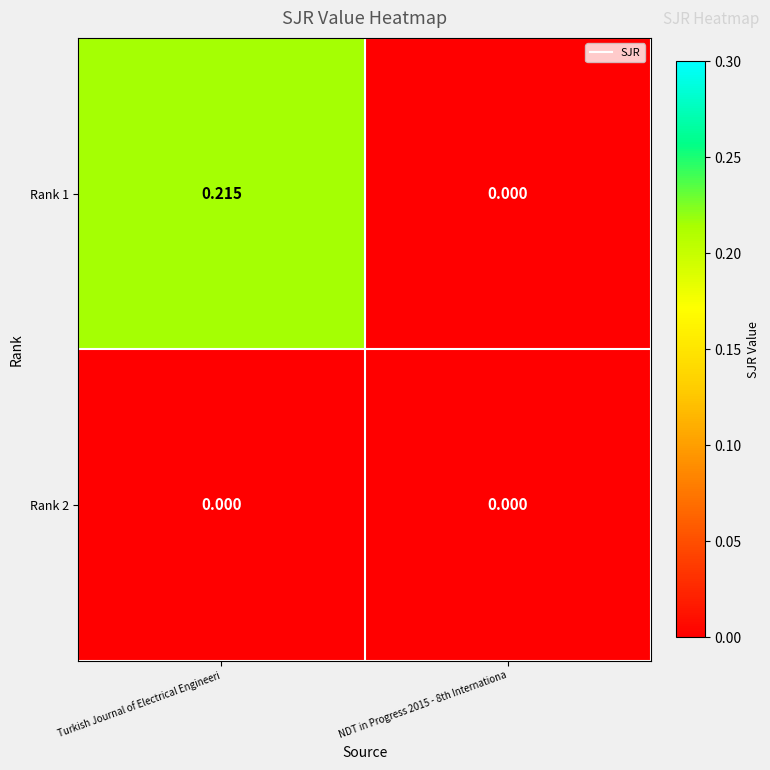

Rank the series by their maximum value, from lowest to highest.

Rank 2, Rank 1